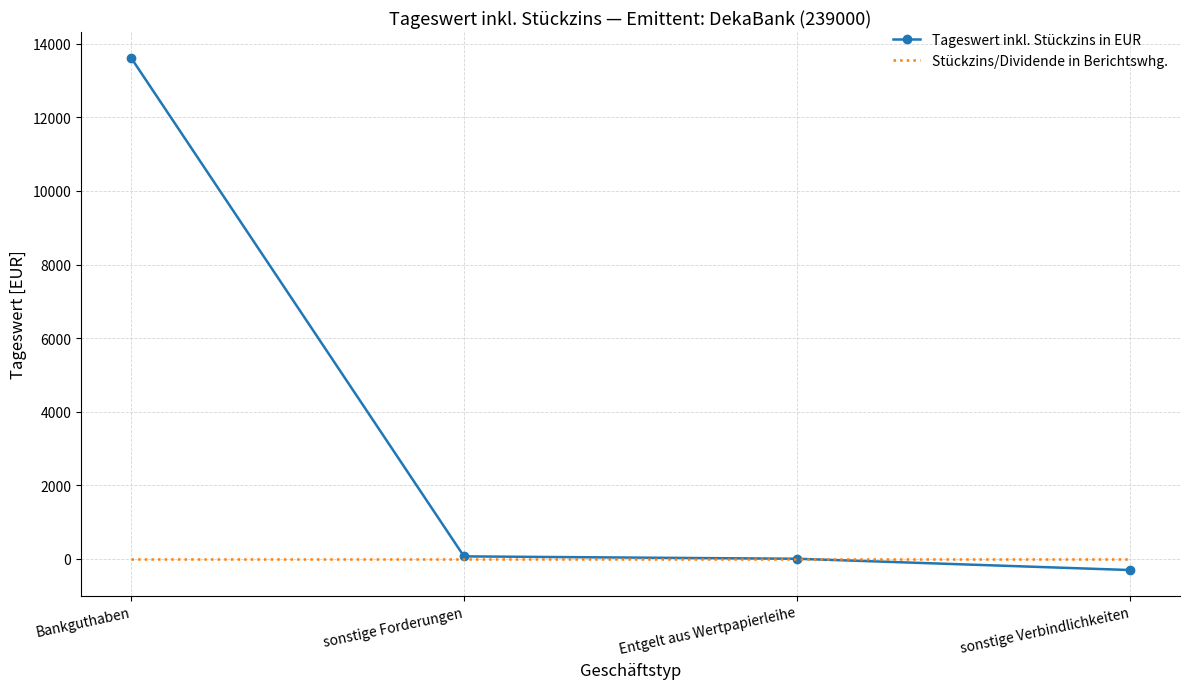

Which series changed the most between Bankguthaben and sonstige Forderungen?

Tageswert inkl. Stückzins in EUR